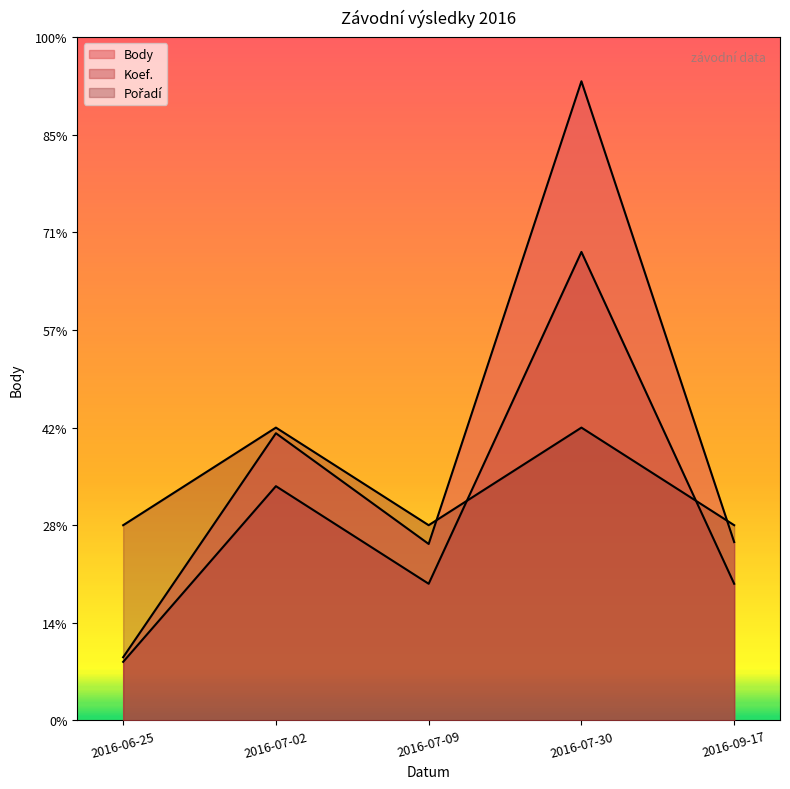

Where is the first local minimum for Koef.?

2016-07-09